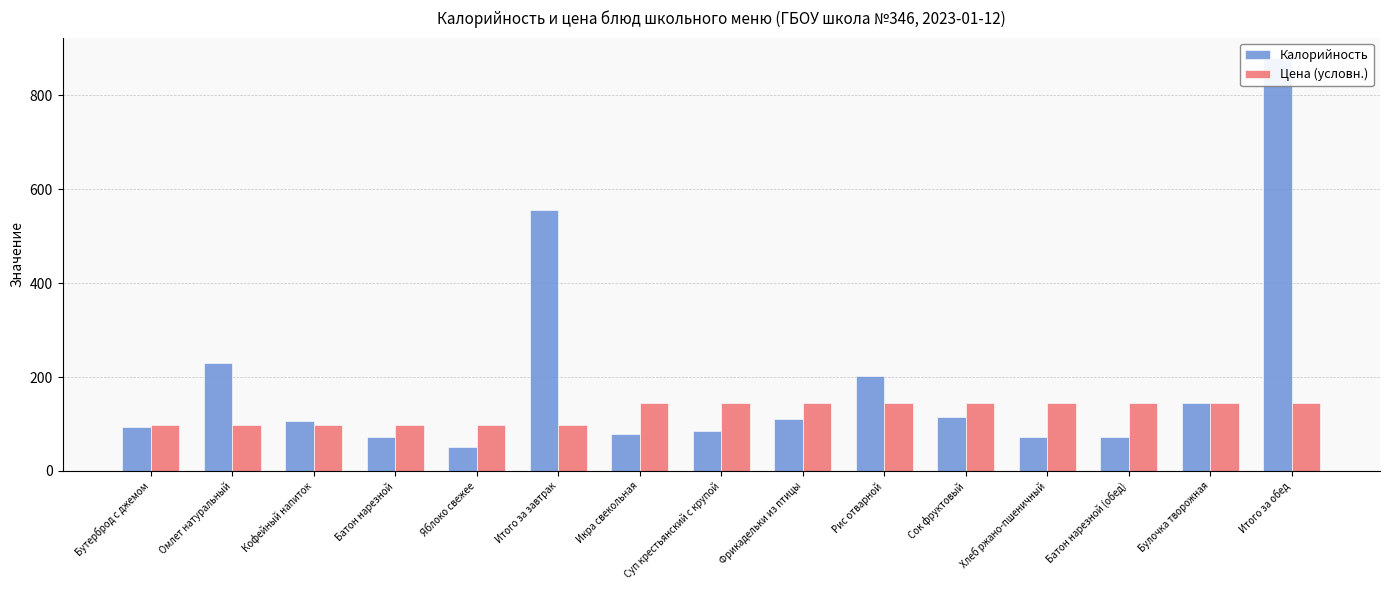

What is the maximum value for Калорийность?

879.0